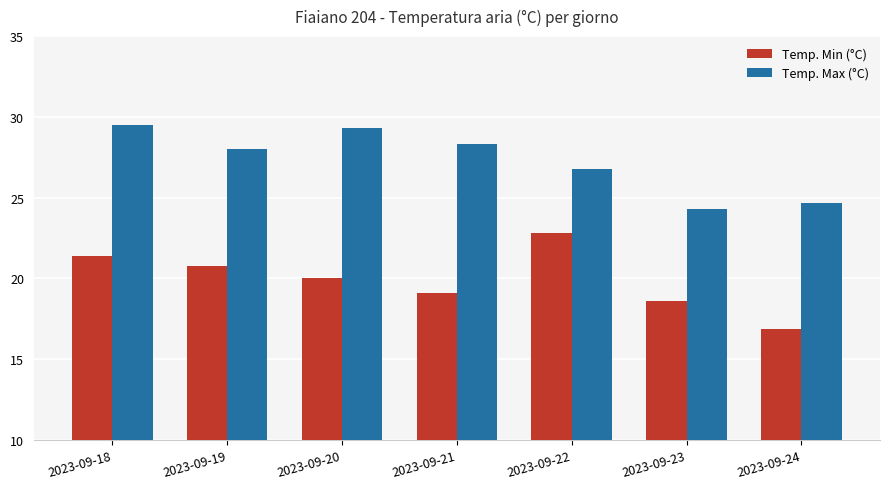

True or false: Temp. Max (°C) has a value of 12.1 at 2023-09-20.

False